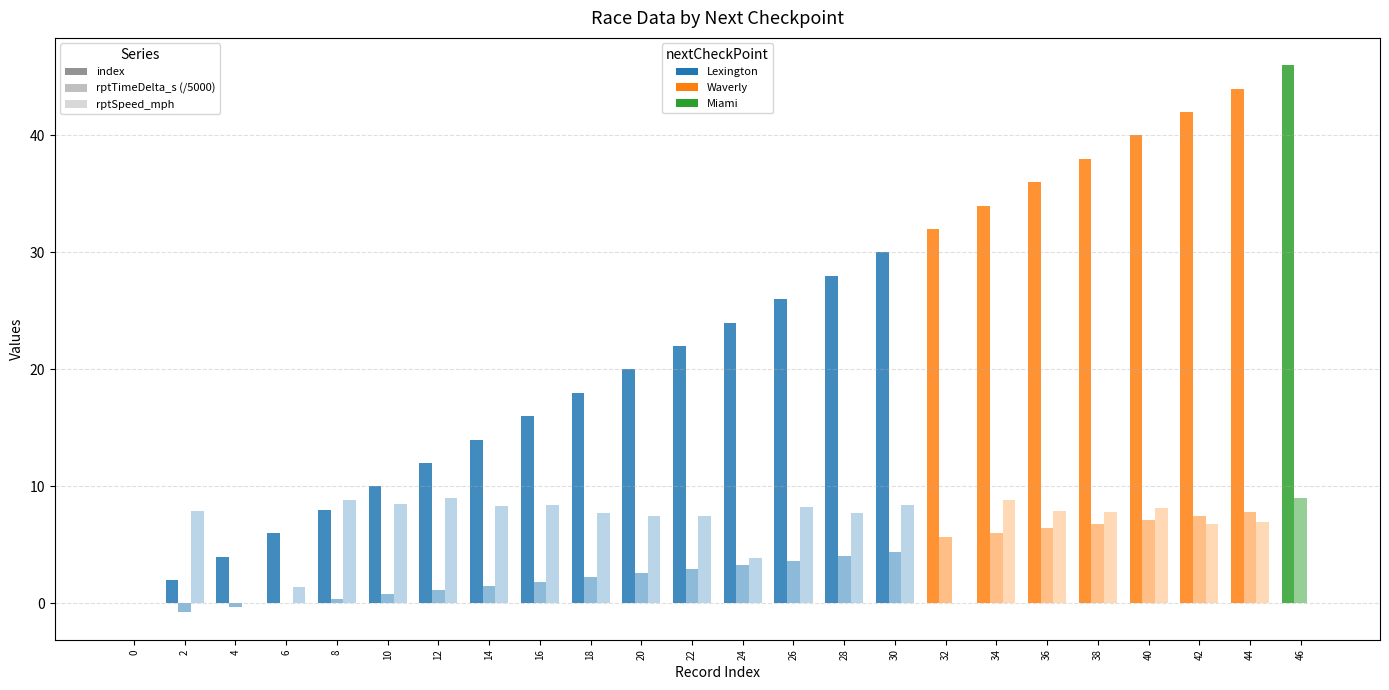

How many series are shown in this chart?

3